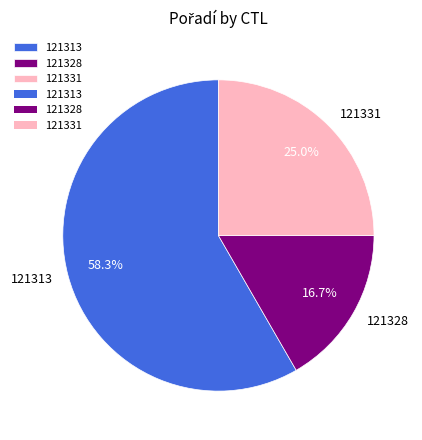

The 121313 slice represents 51% of the pie. True or false?

False